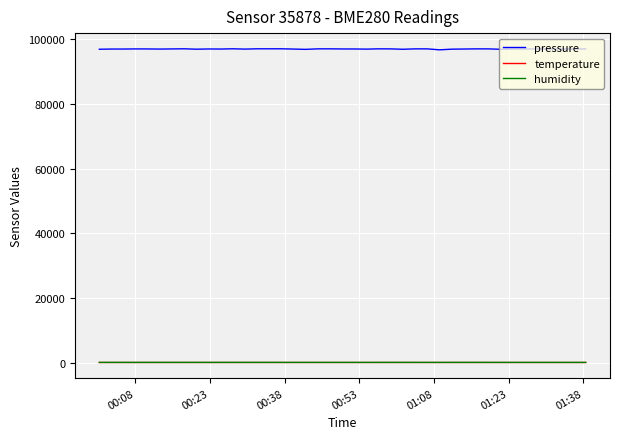

What is the average value of the pressure series?

97045.7